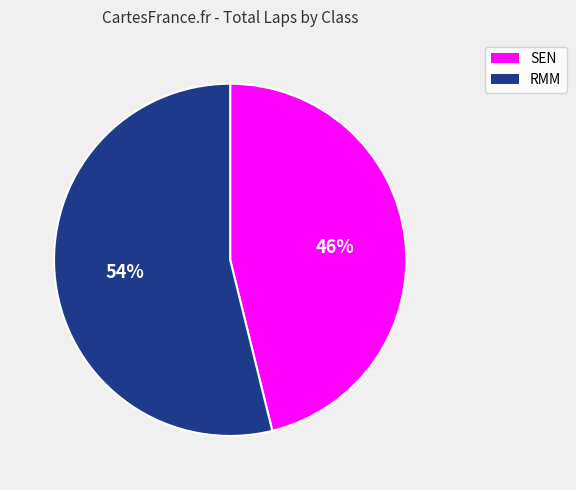

Is there a majority slice in this chart?

Yes